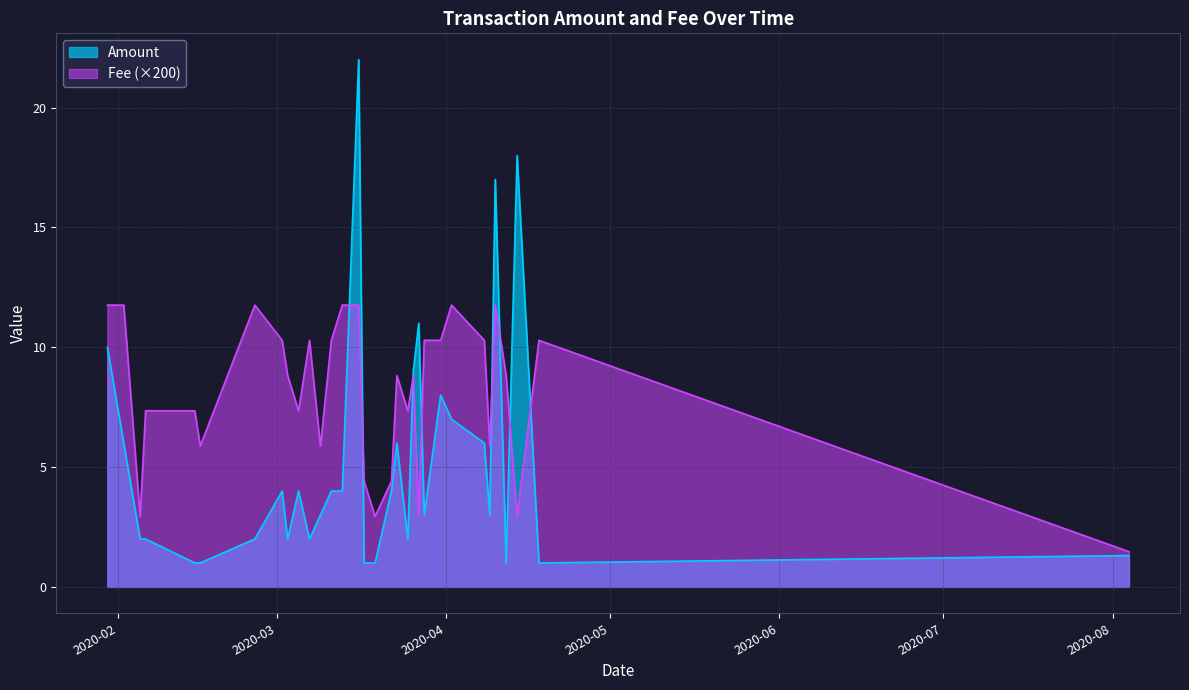

Does the chart have visible grid lines?

Yes